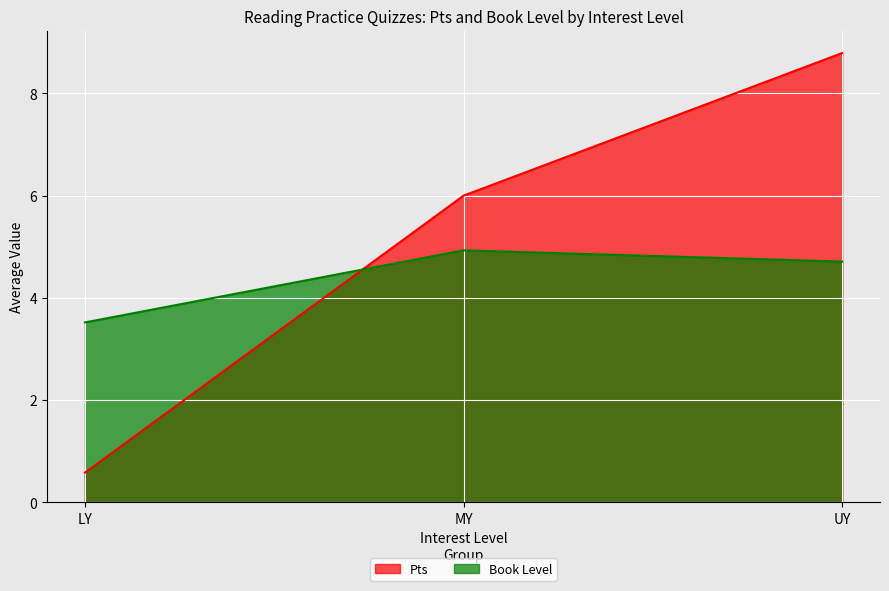

Count the number of values greater than 4.

2